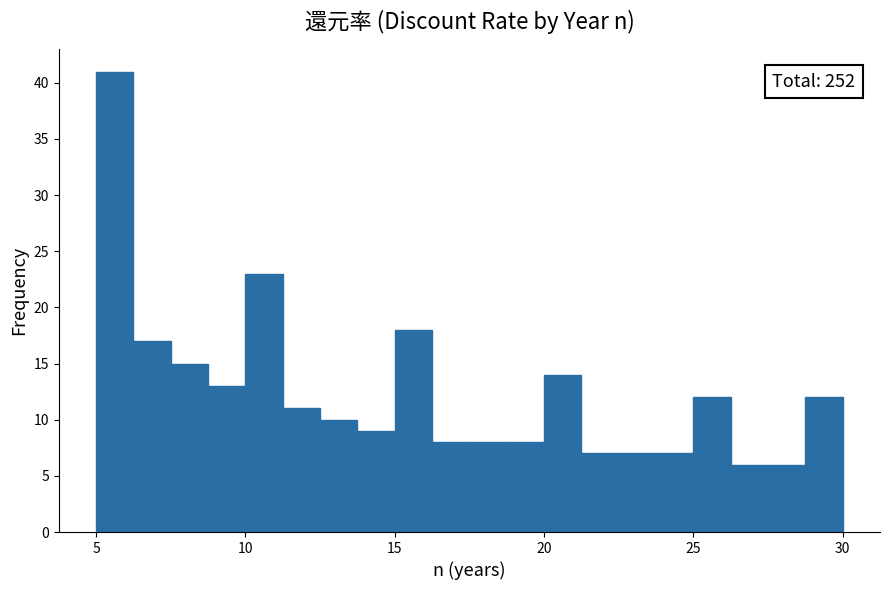

Around what value on the x-axis is the tallest bar? Give the approximate position of its centre, as read against the axis.

5.5